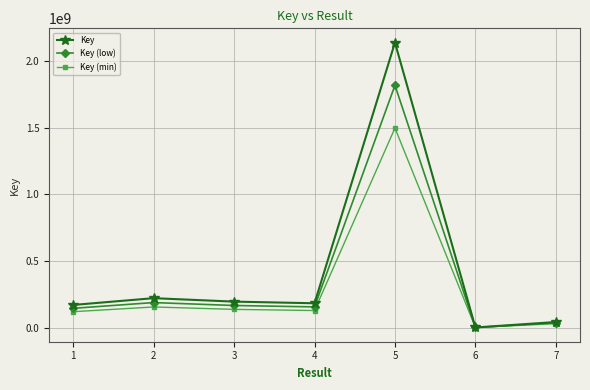

What is the smallest value displayed?

1511805.0